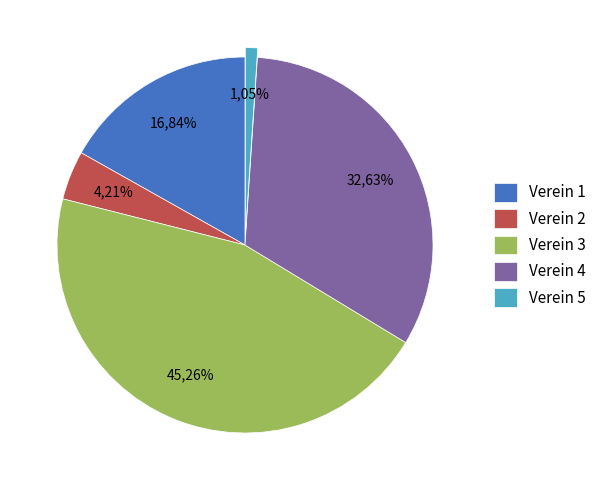

What is the change in value from Verein 2 to Verein 3?

+39